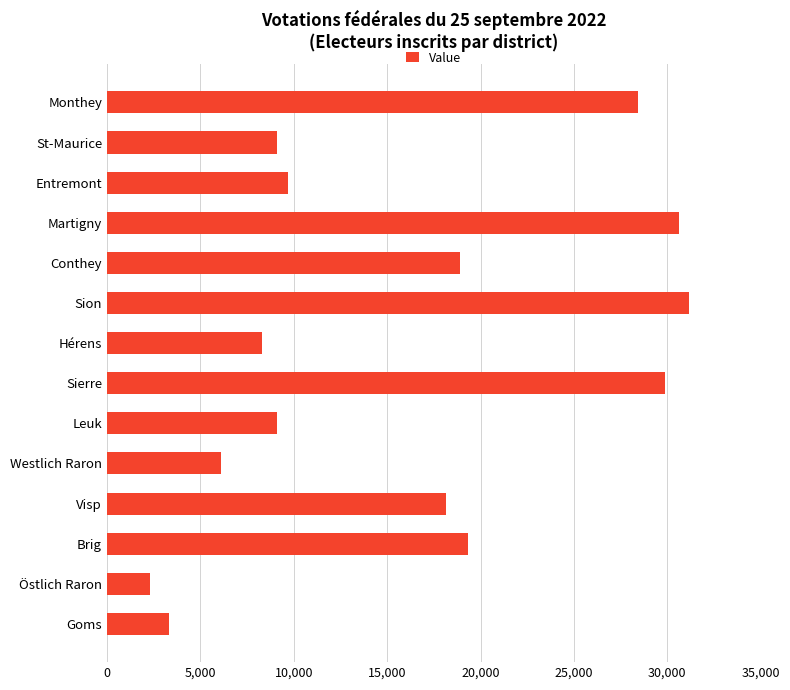

What is the approximate value at Brig, to the nearest 10?

19320